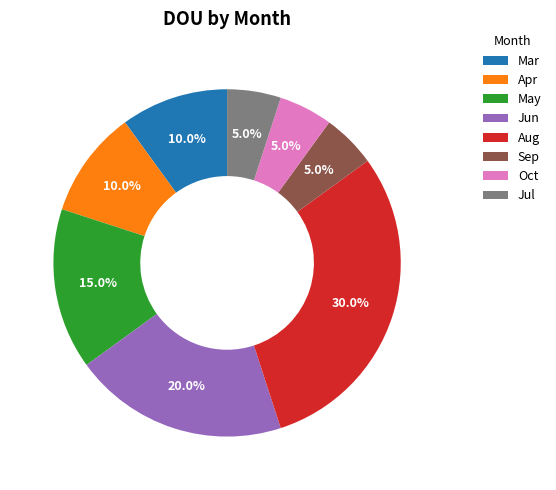

To the nearest percent, what is the average slice percentage?

12%